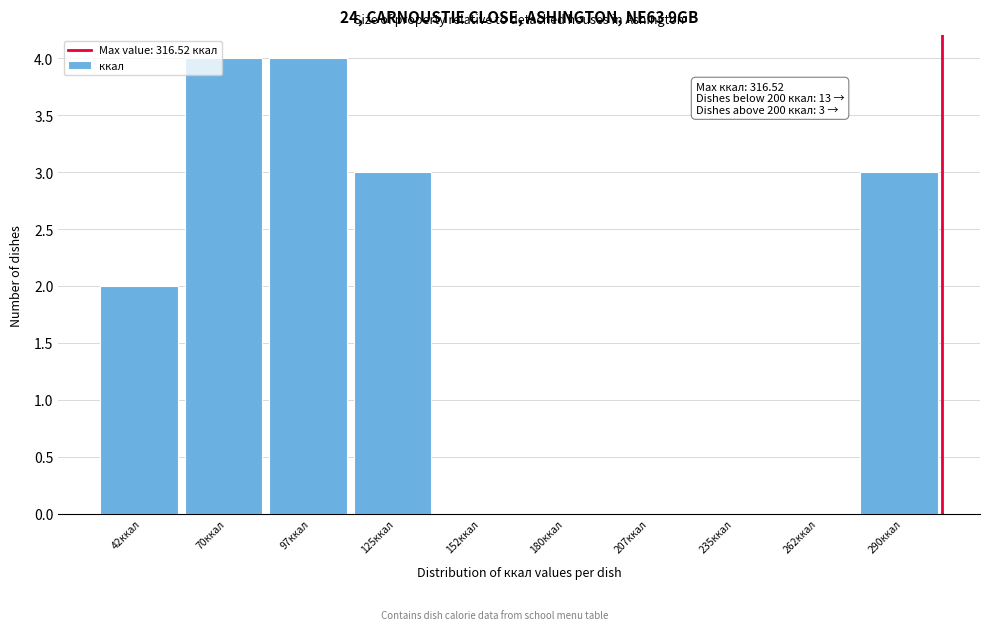

Reading left to right, extract all data points from this chart.

42ккал=2	70ккал=4	97ккал=4	125ккал=3	152ккал=0	180ккал=0	207ккал=0	235ккал=0	262ккал=0	290ккал=3